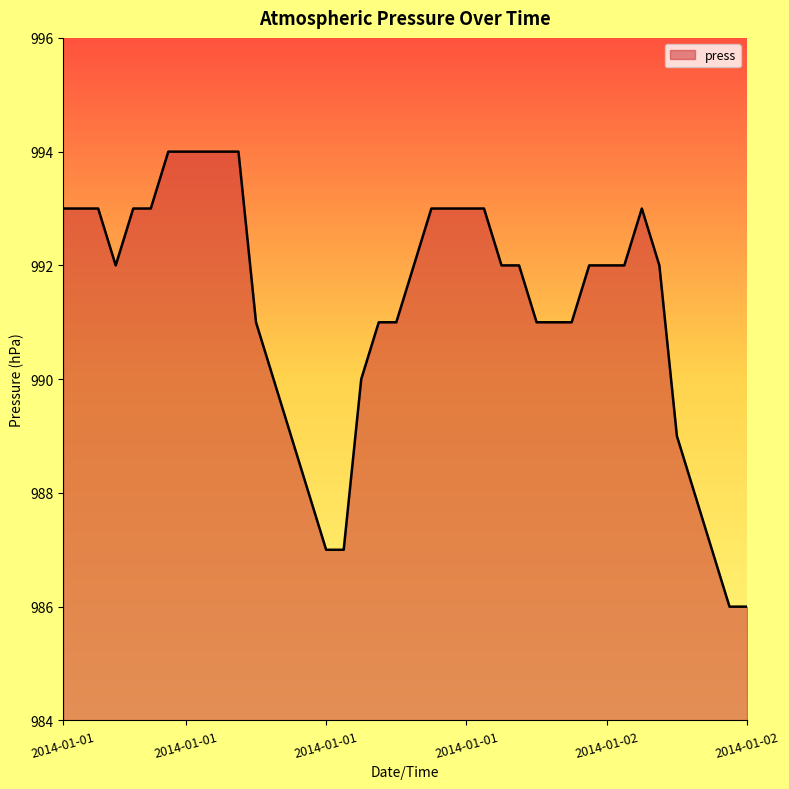

What is the difference between the maximum and minimum values?

8